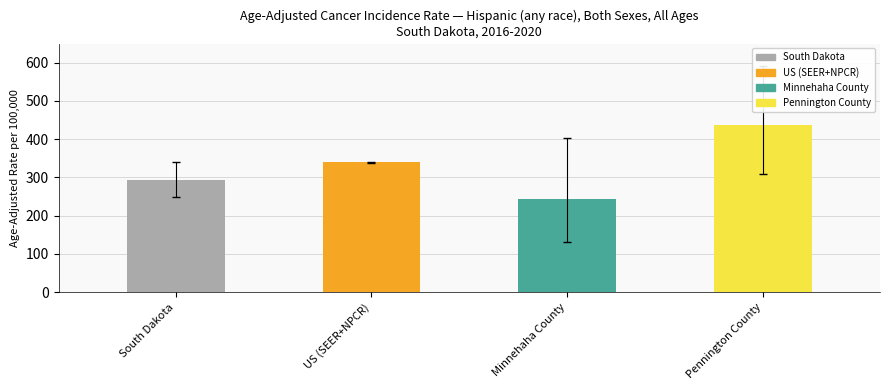

Does the chart contain any negative values?

No